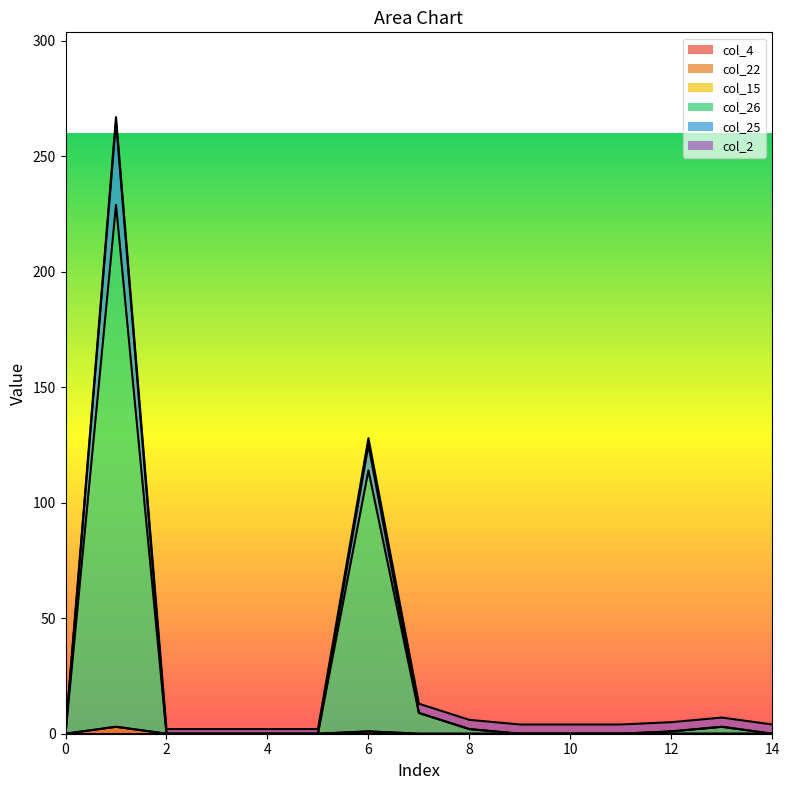

At how many categories does at least one series exceed 194?

1